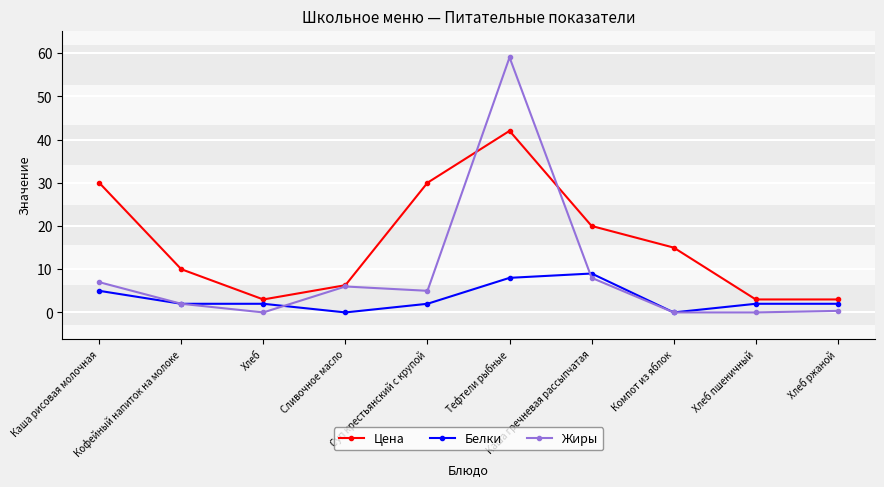

Which series changed the most between Каша рисовая молочная and Каша гречневая рассыпчатая?

Цена